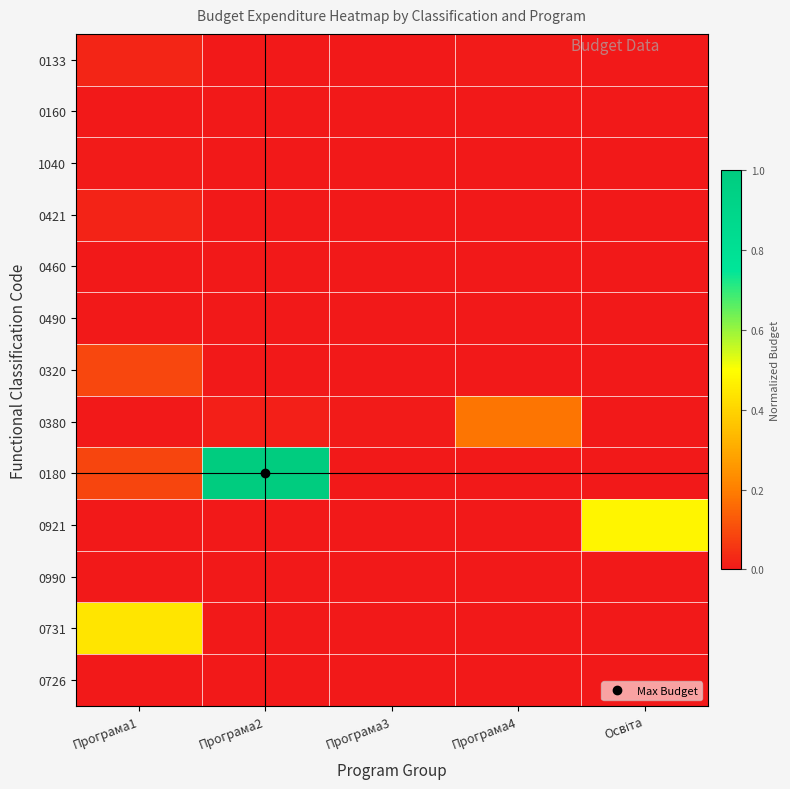

At which category is the sum across all series the highest?

Програма2